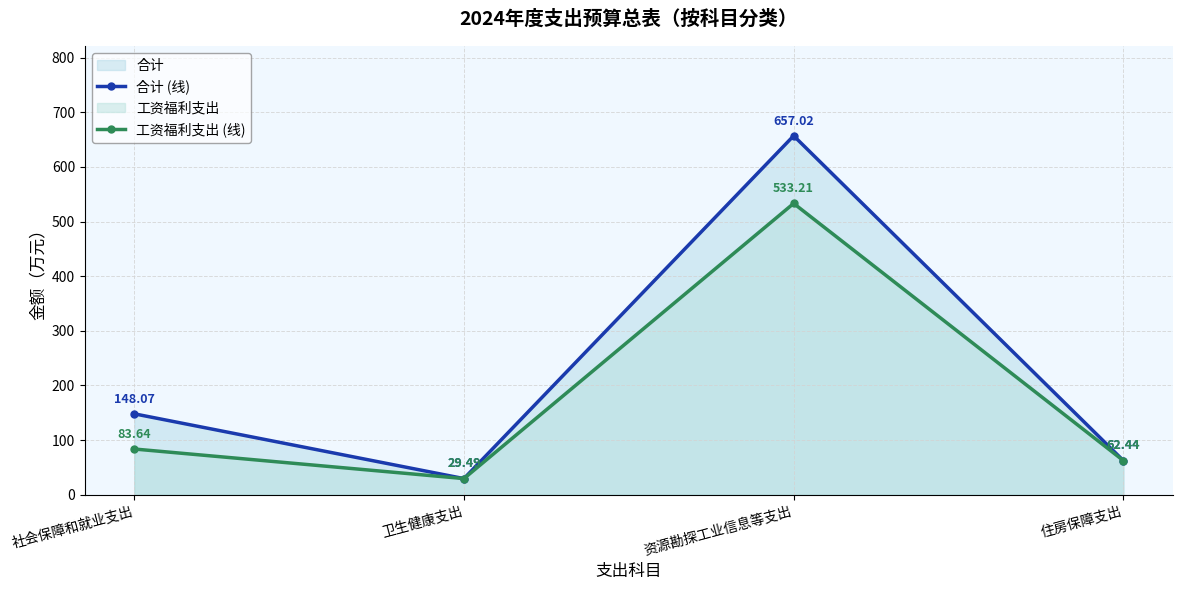

How many data points in 工资福利支出 (线) are above 83?

2